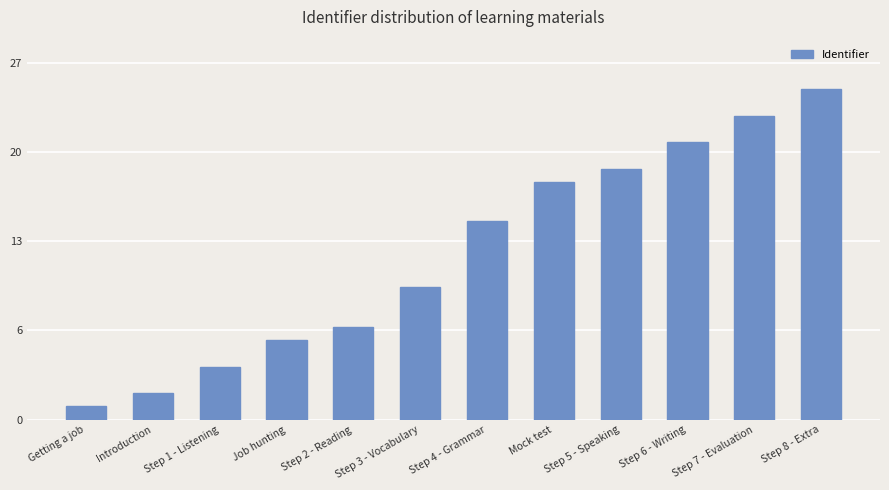

Reading left to right, what are all the values shown in this chart?

Getting a job=1	Introduction=2	Step 1 - Listening=4	Job hunting=6	Step 2 - Reading=7	Step 3 - Vocabulary=10	Step 4 - Grammar=15	Mock test=18	Step 5 - Speaking=19	Step 6 - Writing=21	Step 7 - Evaluation=23	Step 8 - Extra=25